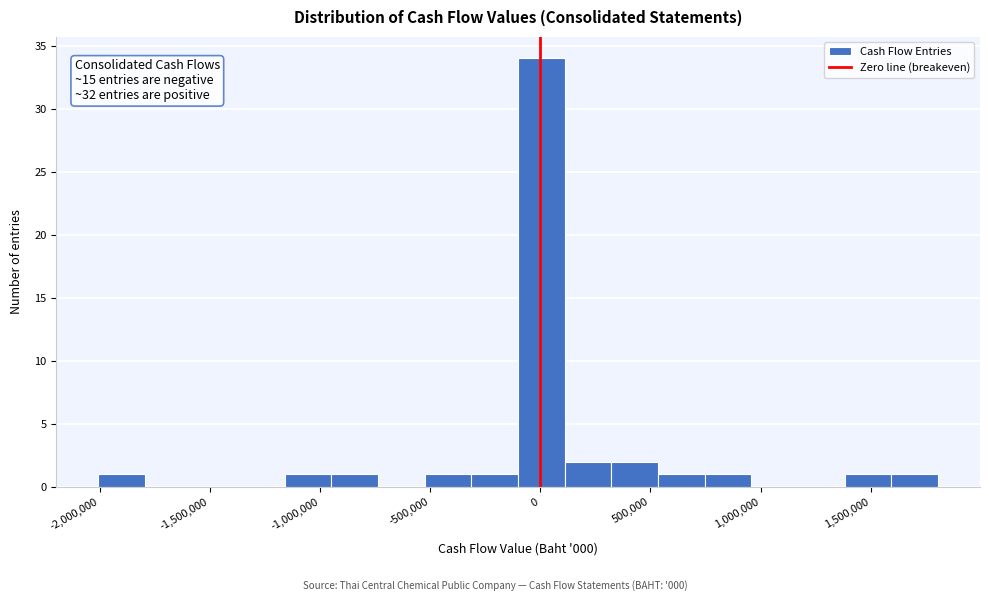

Over which range of the x-axis is the bar tallest?

-100000 to 100000